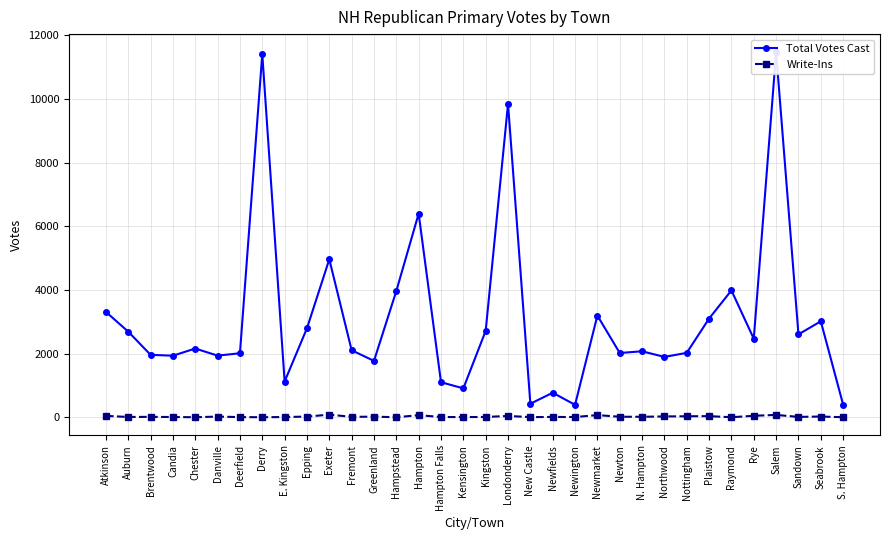

Which series has the widest spread of values?

Total Votes Cast